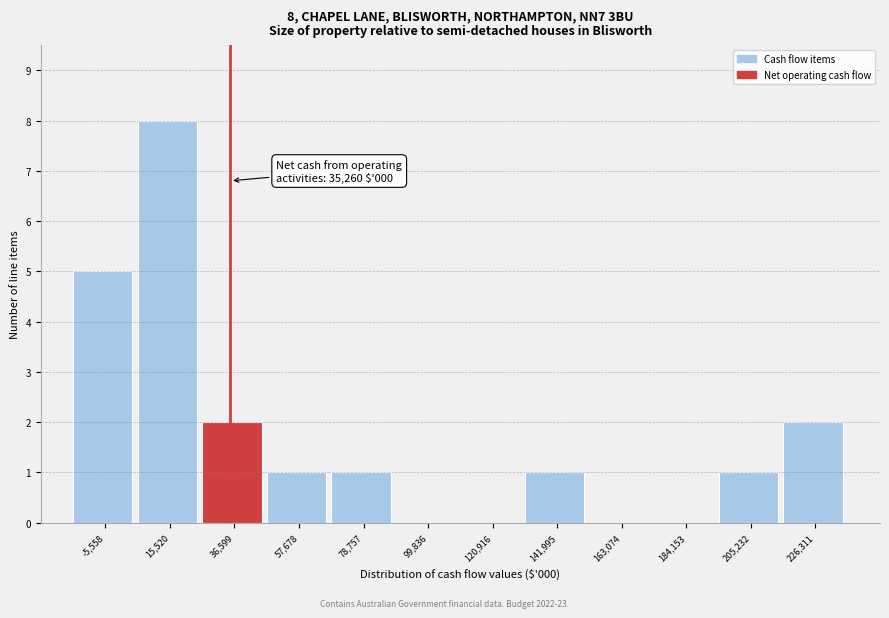

Over which range of the x-axis is the bar tallest?

5000 to 25000